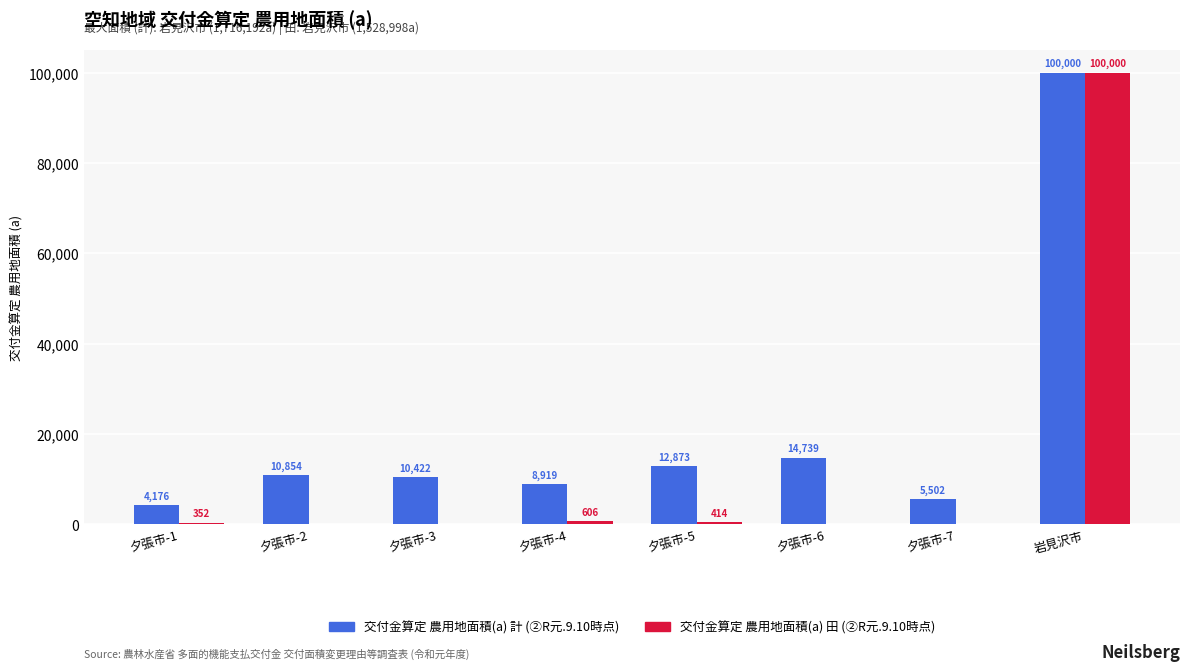

What is the sum of the 交付金算定 農用地面積(a) 計 (②R元.9.10時点) values at 夕張市-3 and 夕張市-2?

21276